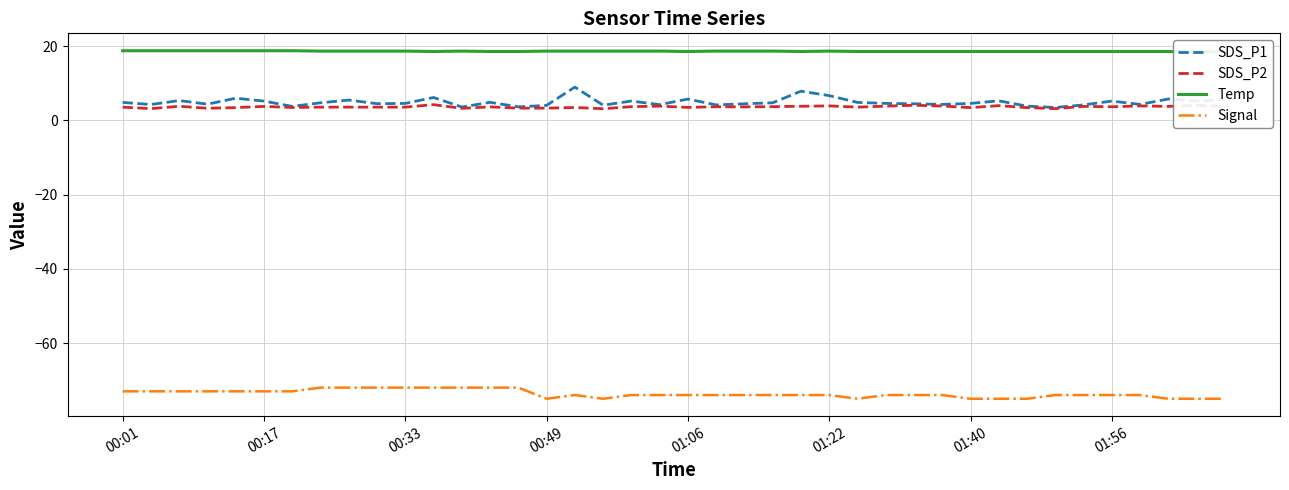

How many lines are shown in the chart?

4